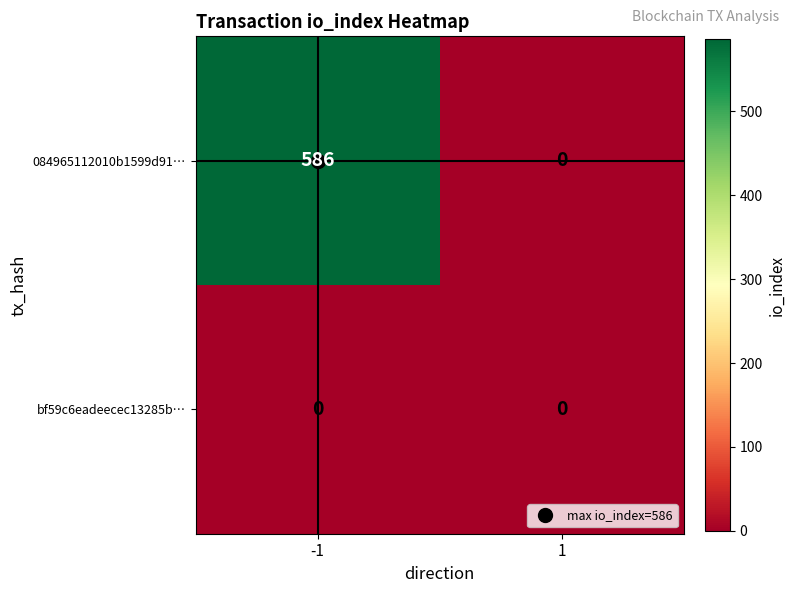

True or false: 084965112010b1599d91… has a value of 194 at -1.

False